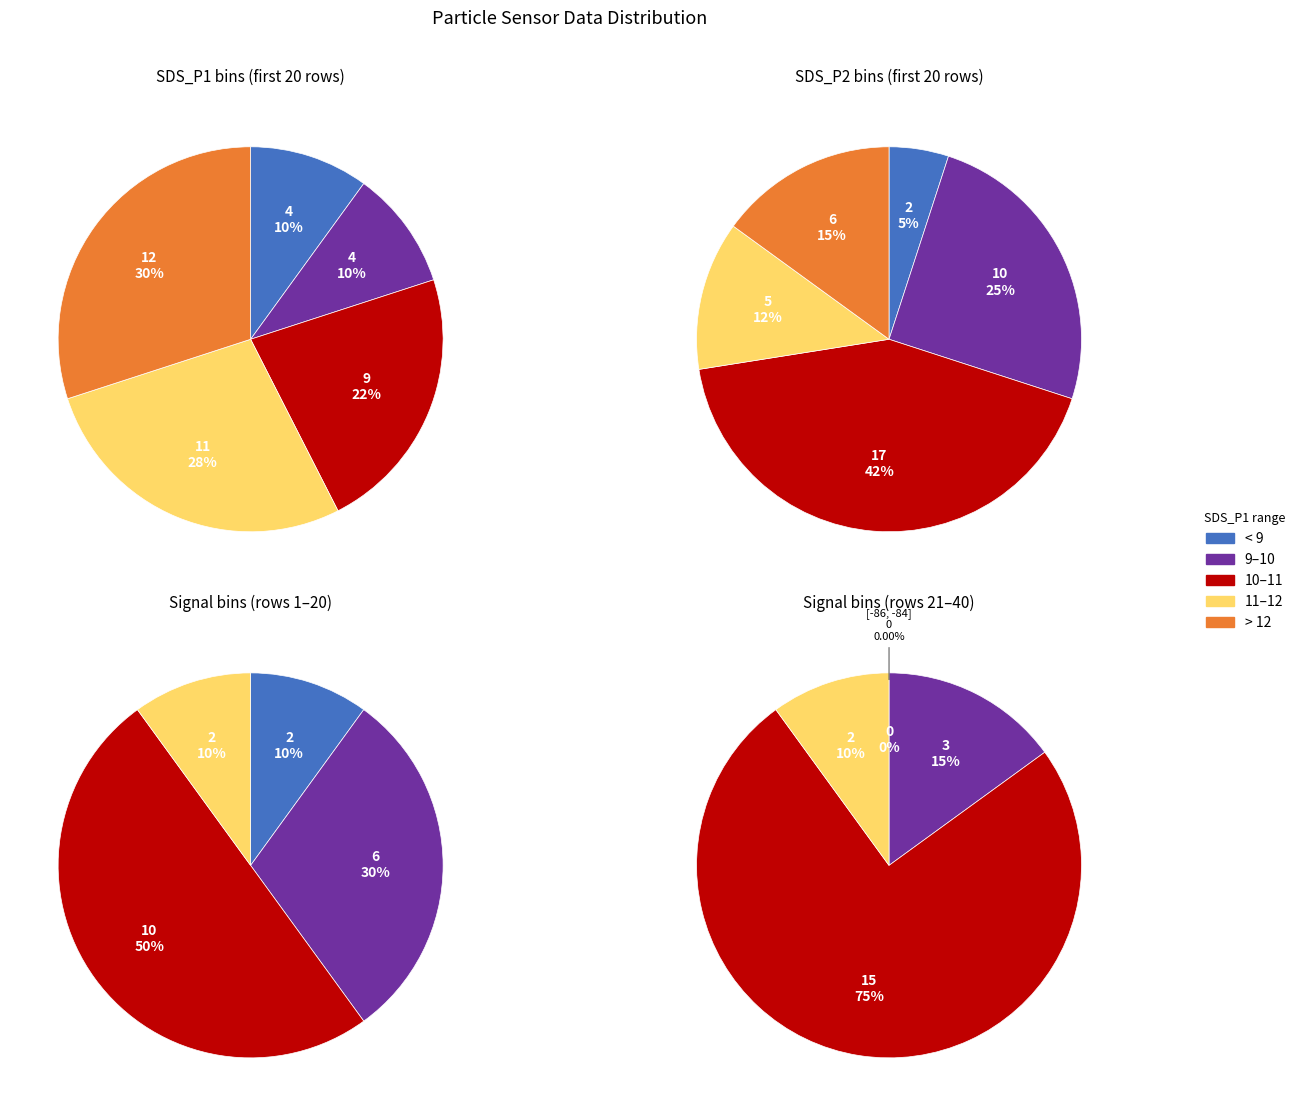

What percentage is NOT represented by 20?

97.5%